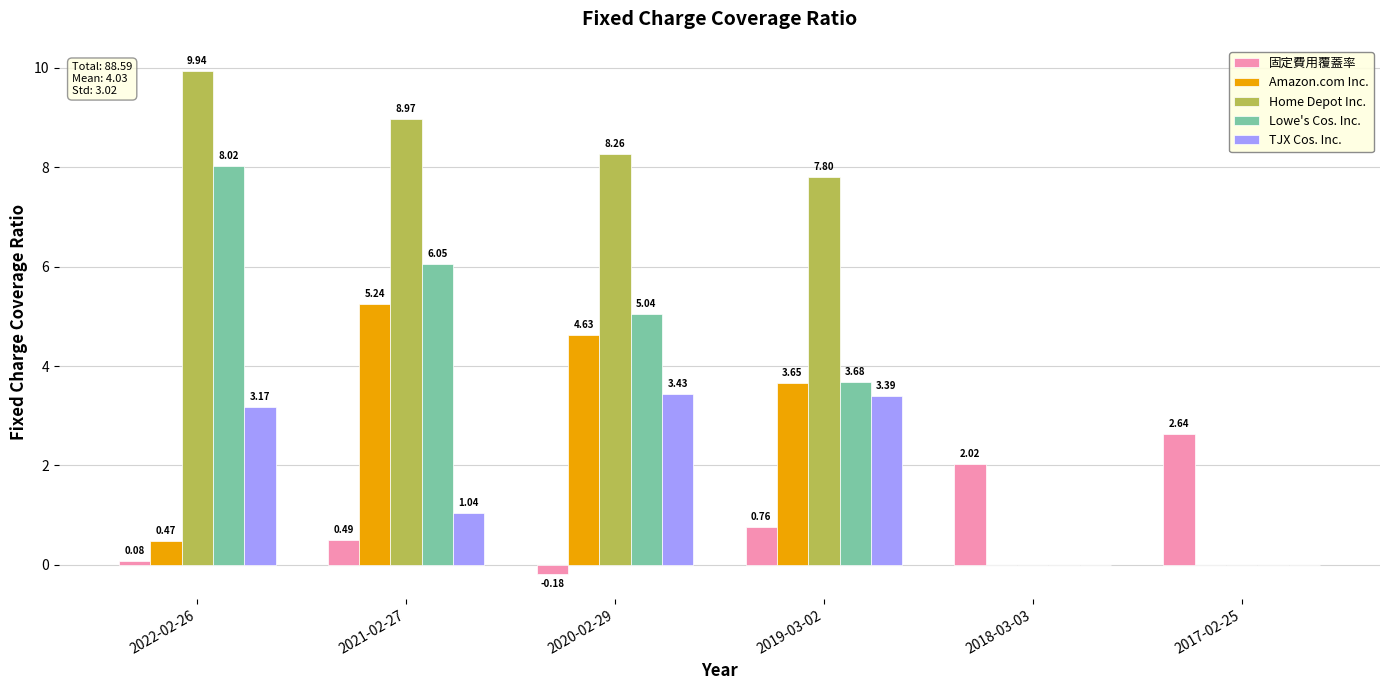

Is the value of Lowe's Cos. Inc. at 2018-03-03 greater than the value of Home Depot Inc. at 2022-02-26?

No